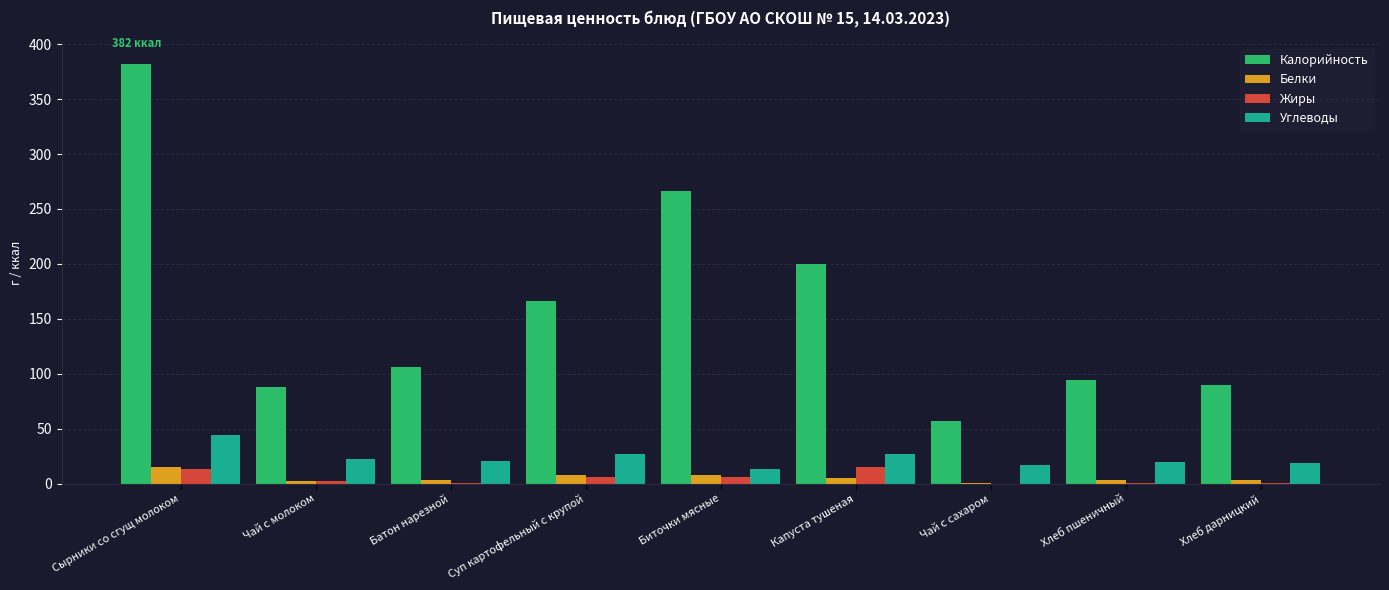

At which label is Калорийность closest to 219?

Капуста тушеная